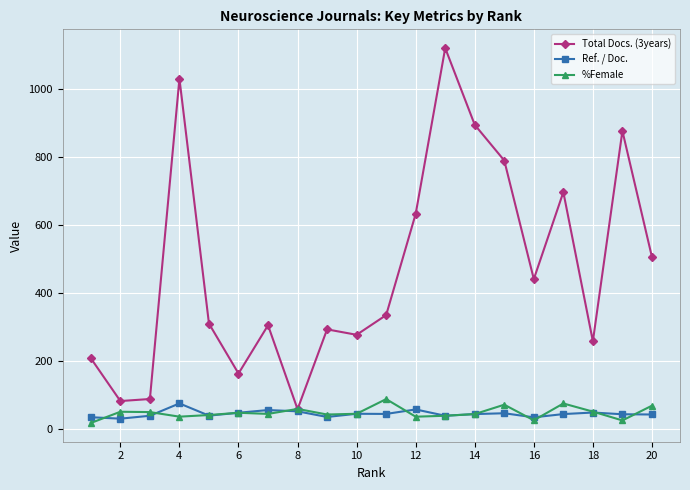

True or false: Ref. / Doc. has more than 1 points higher than both neighbors.

True